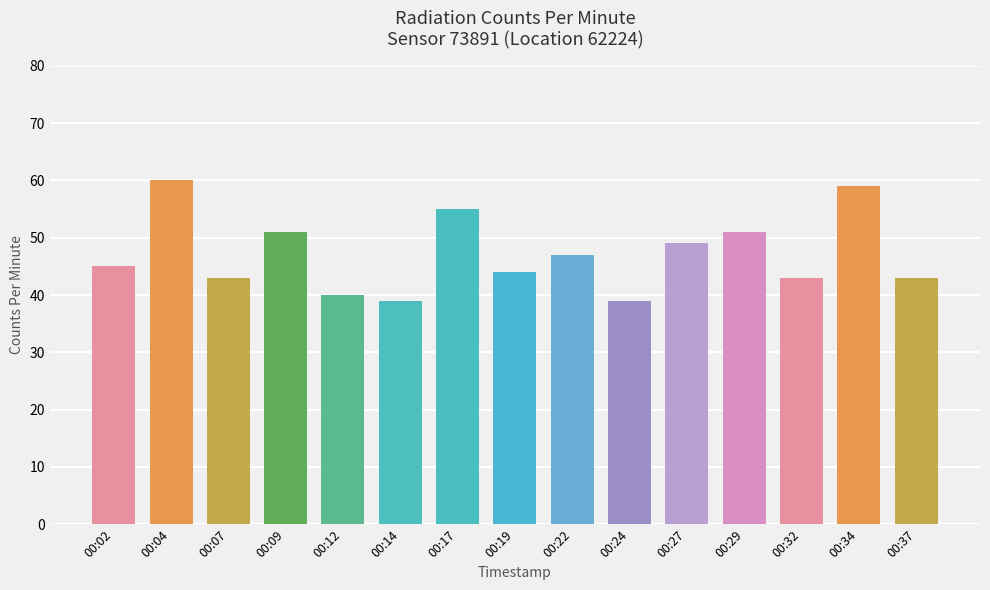

What is the average value?

47